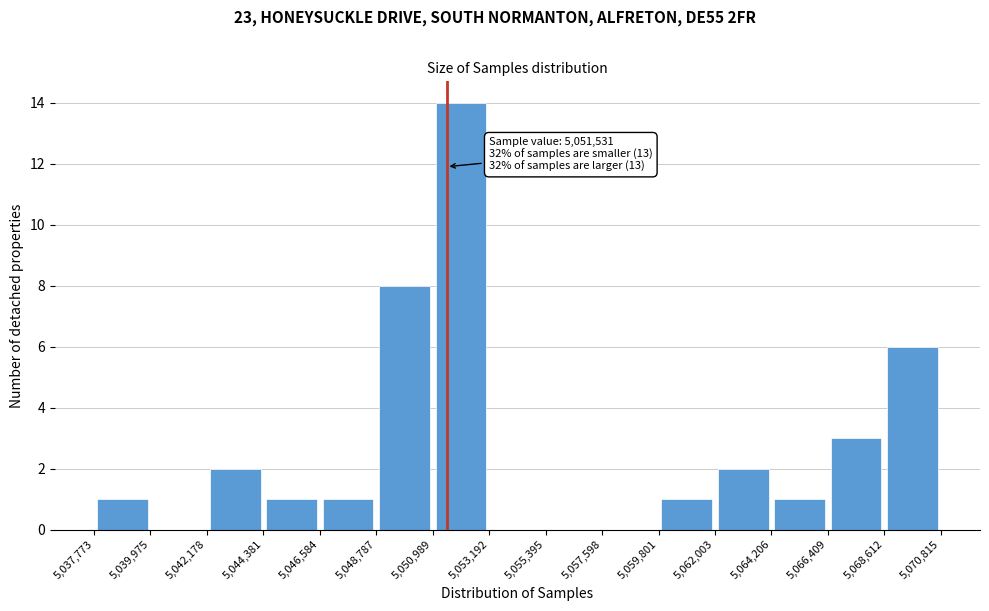

Over which range of the x-axis is the bar tallest?

5,050,989 to 5,053,192